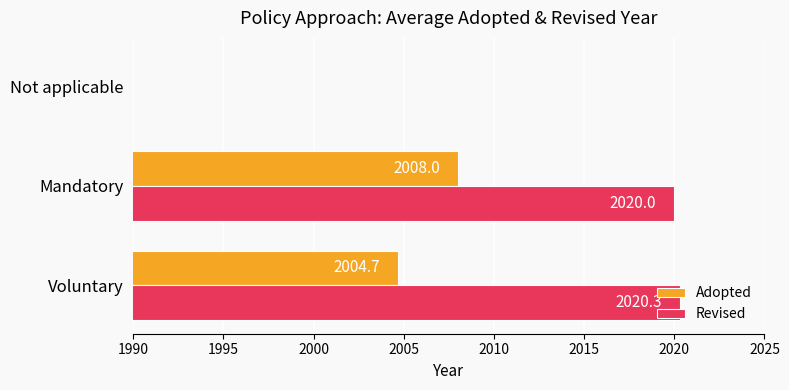

What are all the series names shown in the legend?

Adopted, Revised